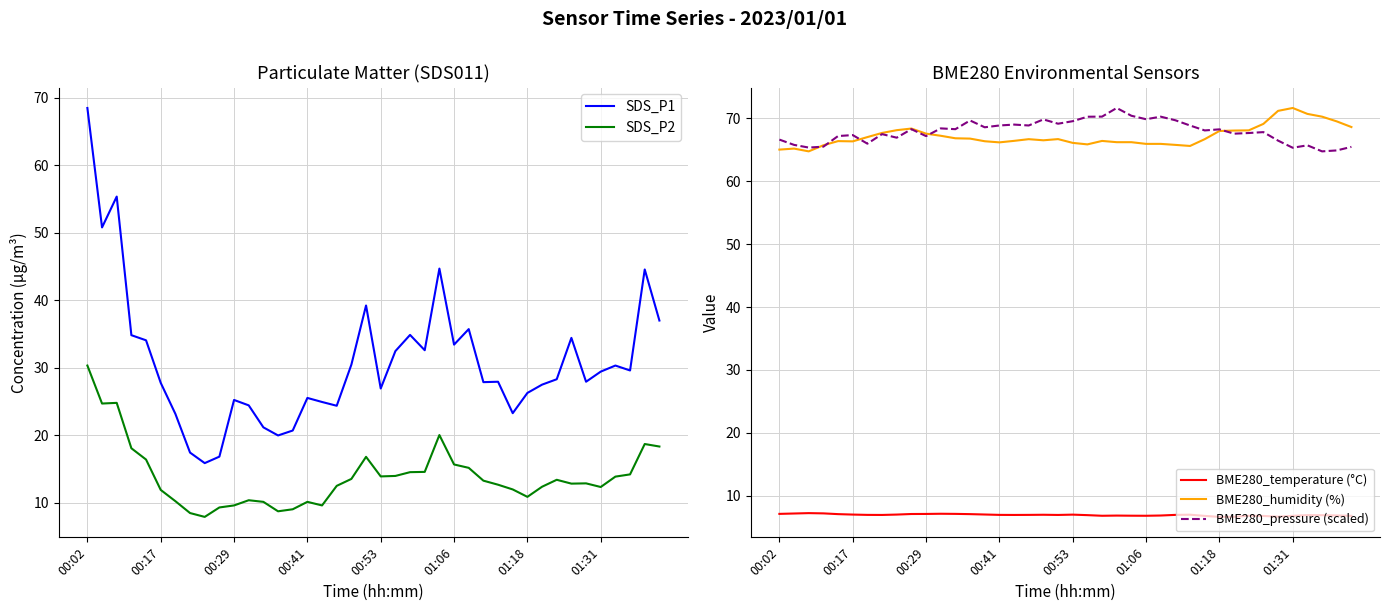

What is the maximum value for BME280_pressure (scaled)?

71.7